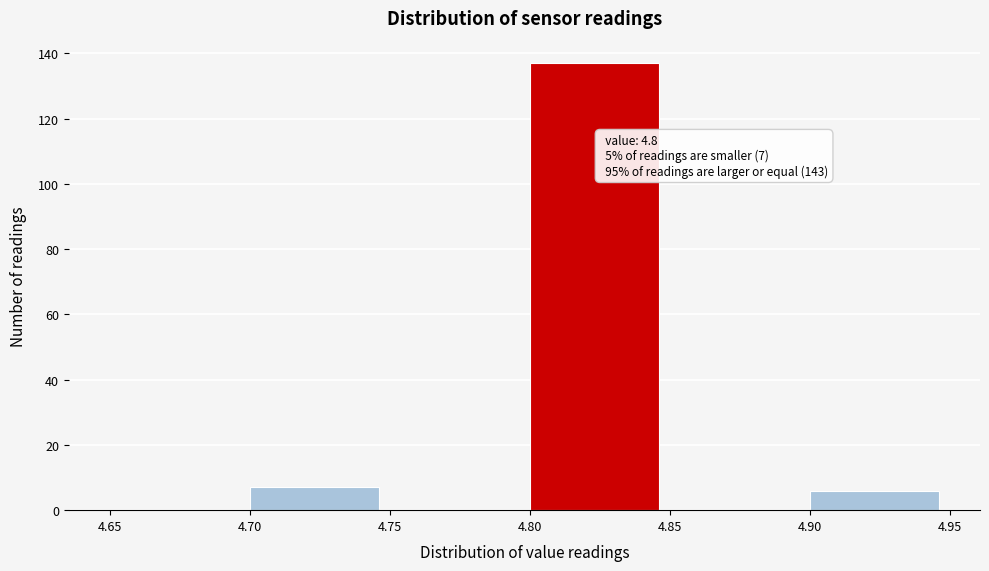

Which range on the x-axis has the tallest bar?

4.80 to 4.85